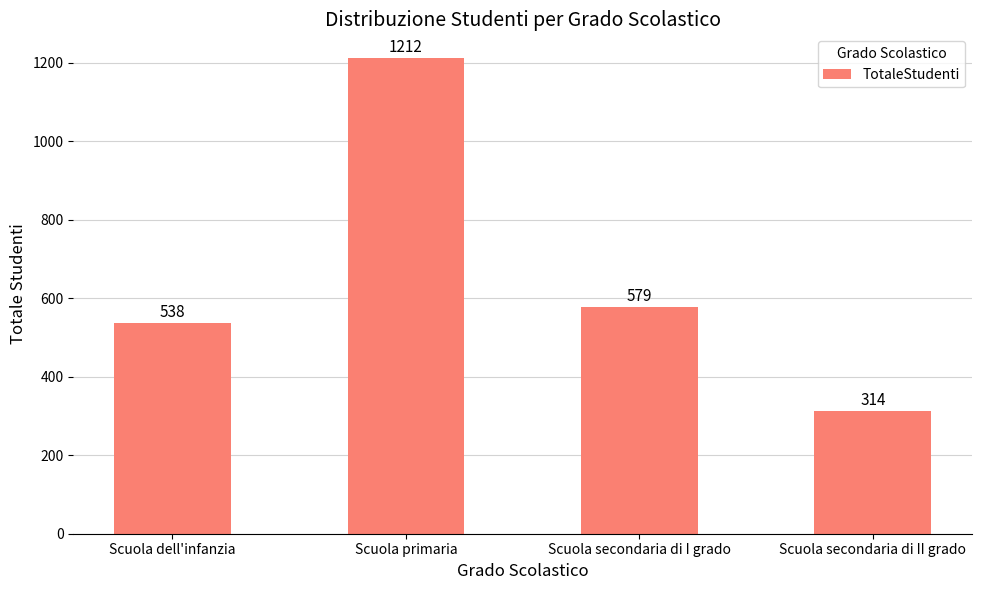

Is it true that the value at Scuola primaria is 1854?

False